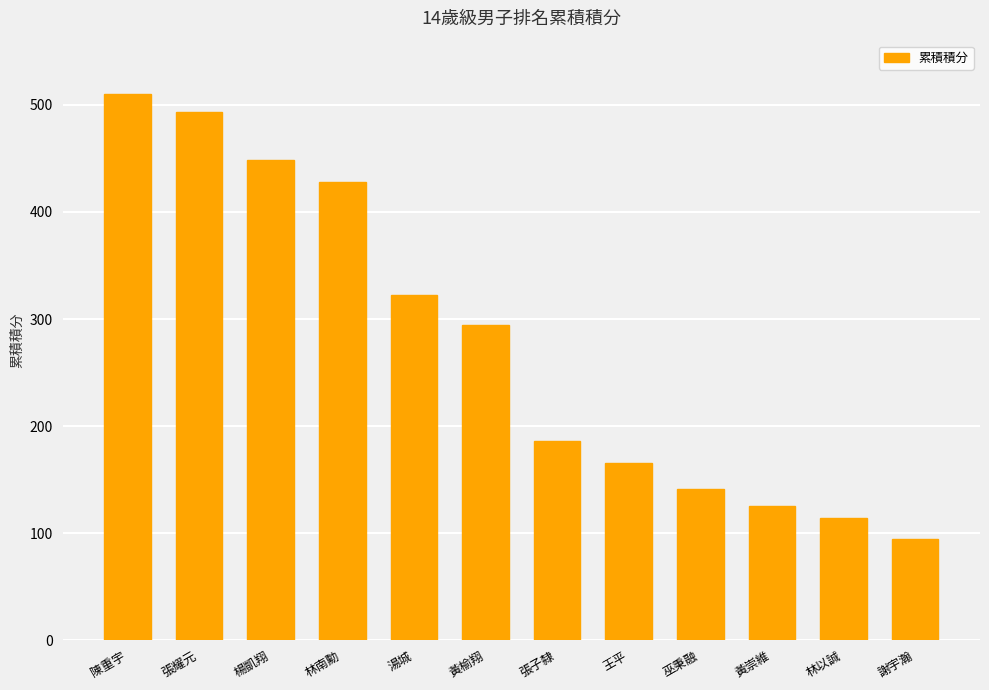

Are the bars grouped side by side (vs. stacked)?

No